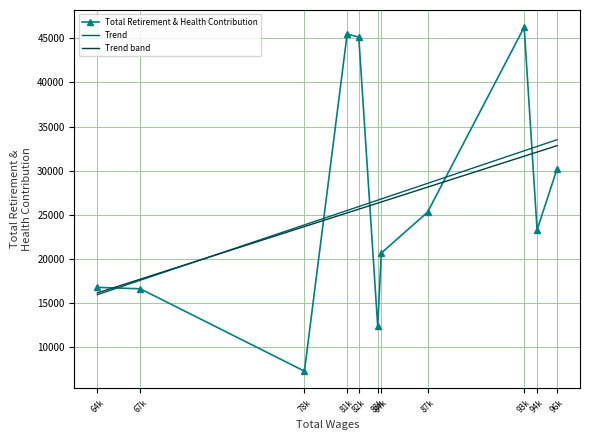

What is the value of the 4th point from the left?

45487